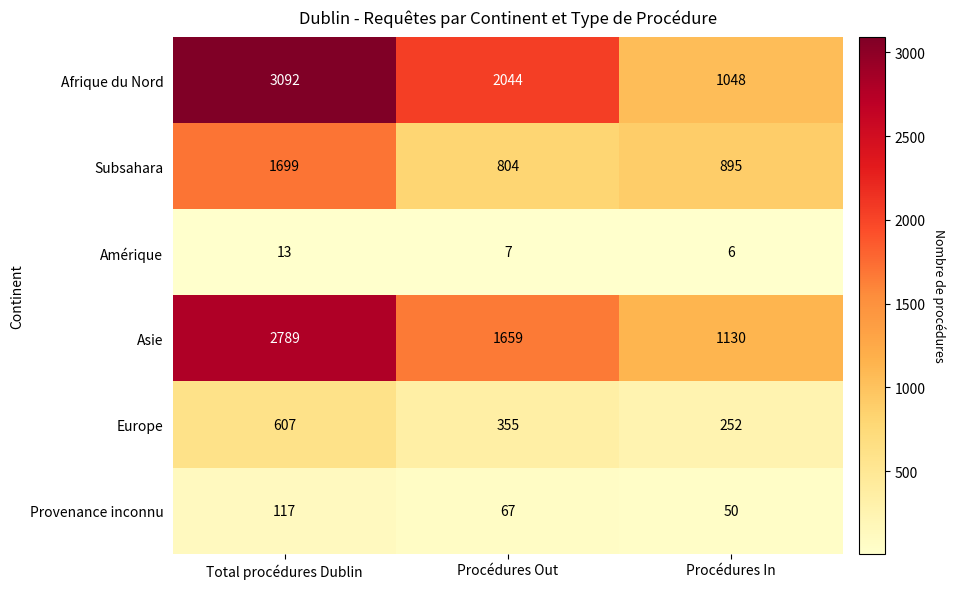

Between Total procédures Dublin and Procédures Out, which series saw the biggest shift?

Asie